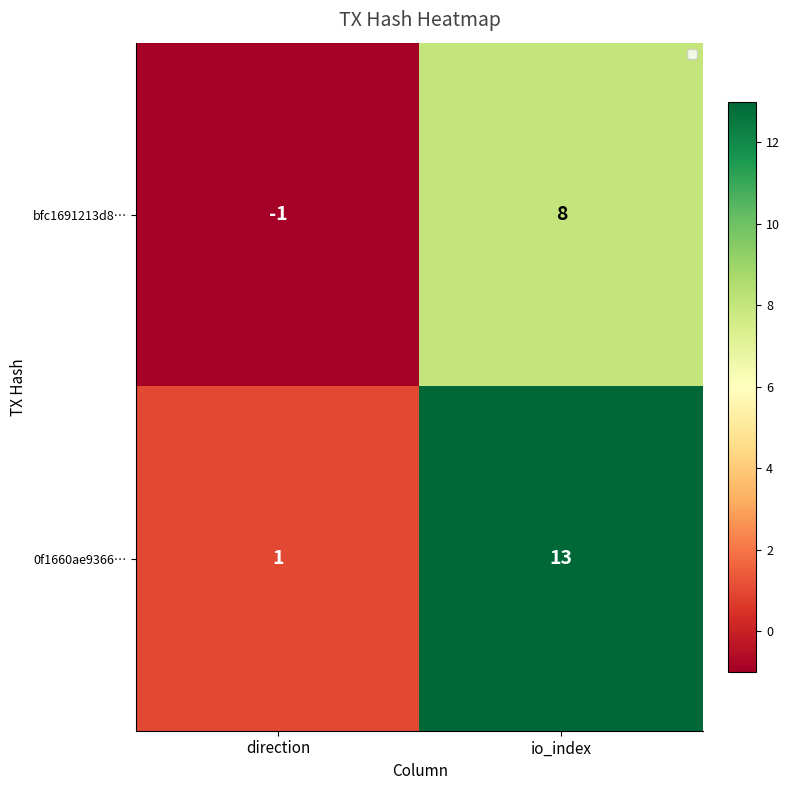

Is it true that 0f1660ae9366… equals 13 at io_index?

True